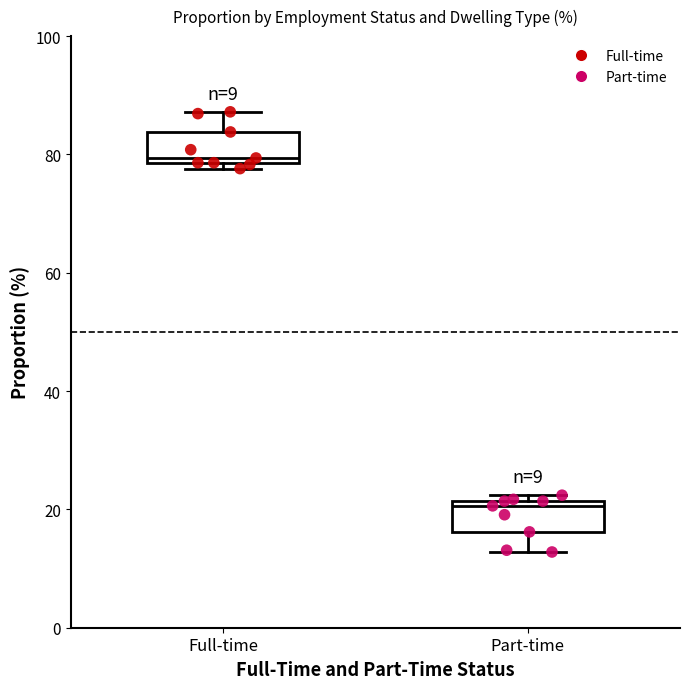

Which box's median line is the lowest?

Part-time